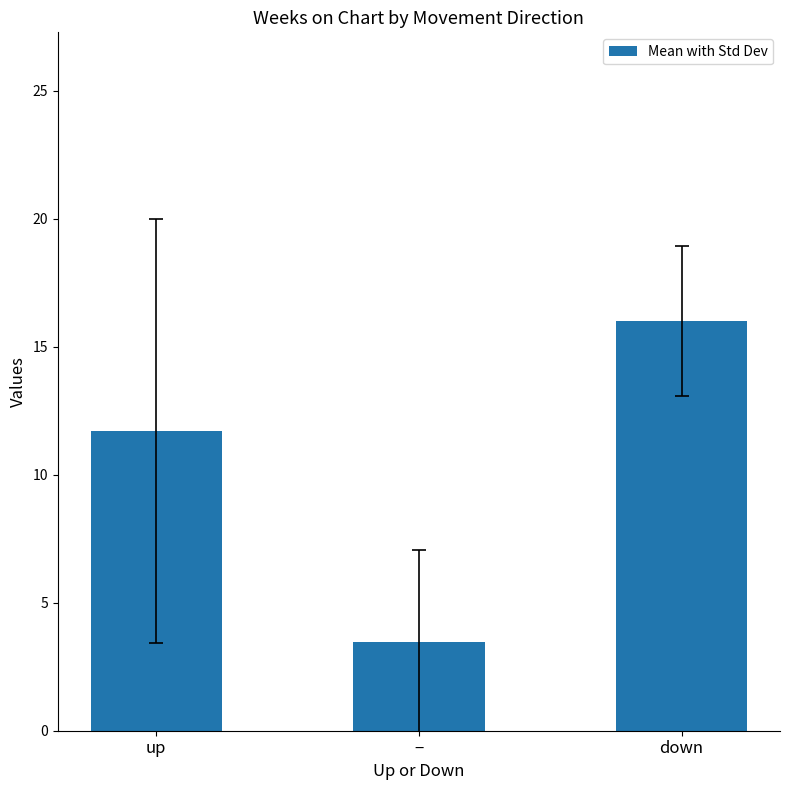

How many data points are above 11?

2